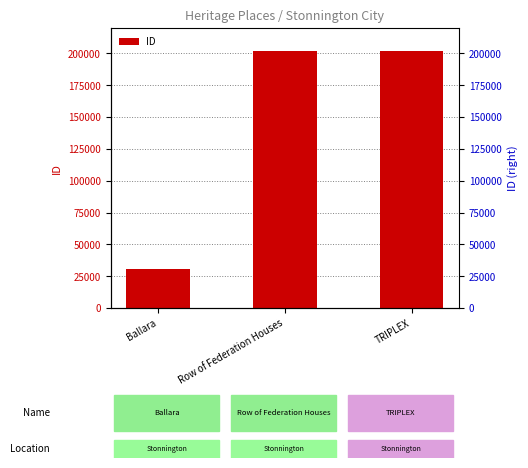

Which category has the lowest value across all series?

Ballara